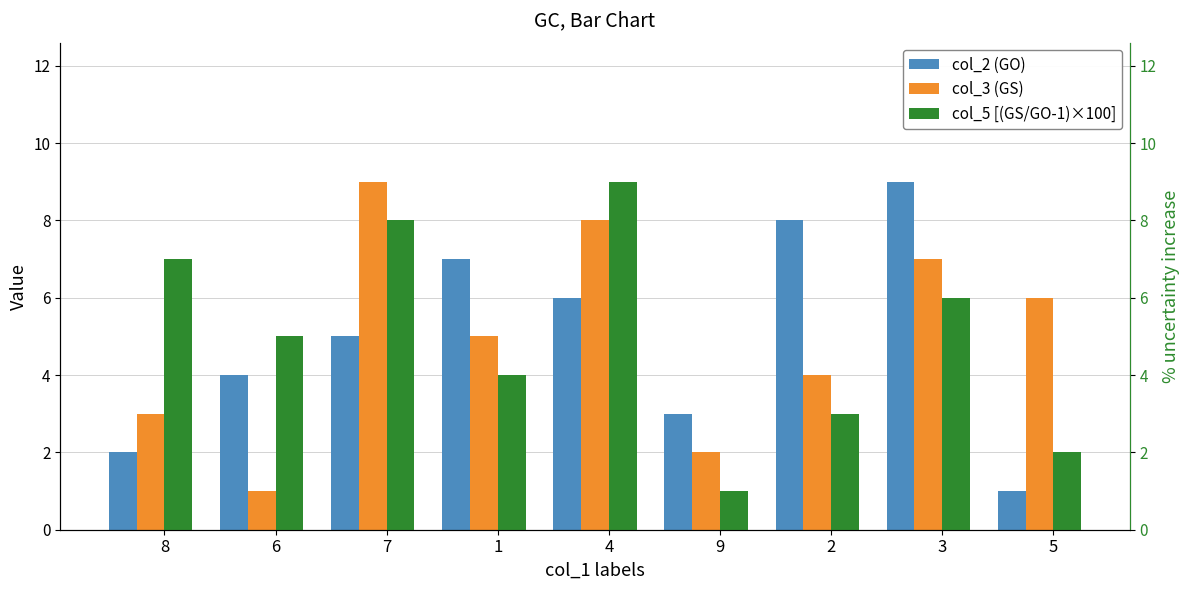

Rank the series by their maximum value, from lowest to highest.

col_2 (GO), col_3 (GS), col_5 [(GS/GO-1)×100]